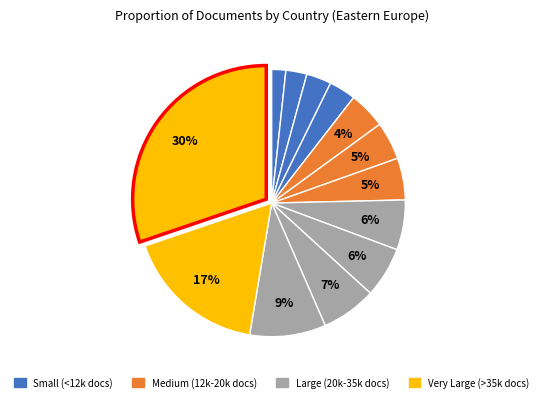

How many slices are in this pie chart?

13